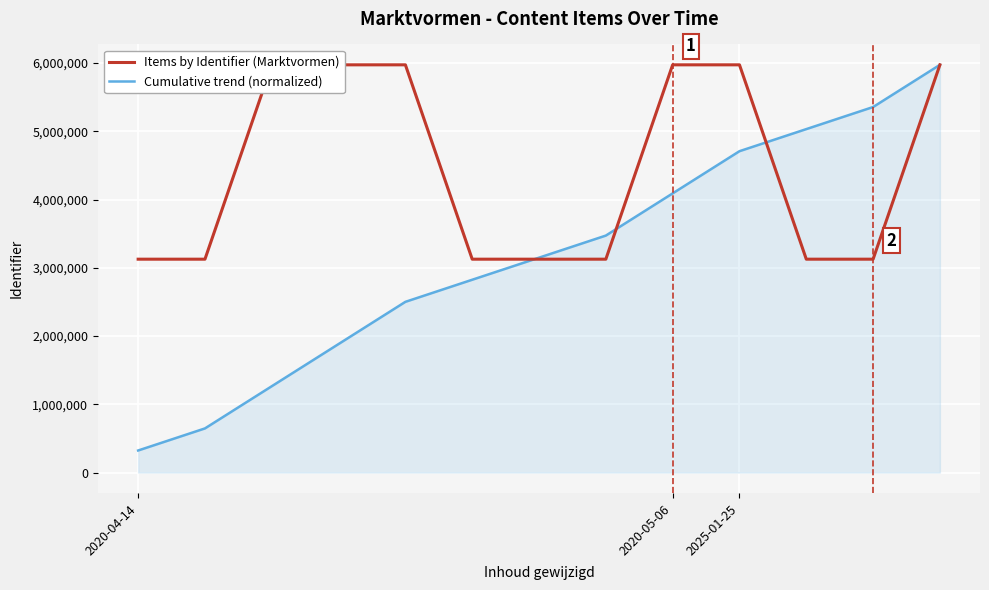

True or false: Items by Identifier (Marktvormen) has more than 0 interior local peaks.

True